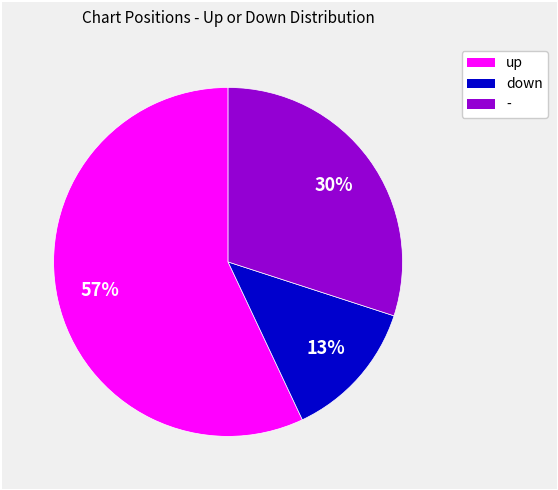

What is the ratio of the value at up to the value at -?

1.9